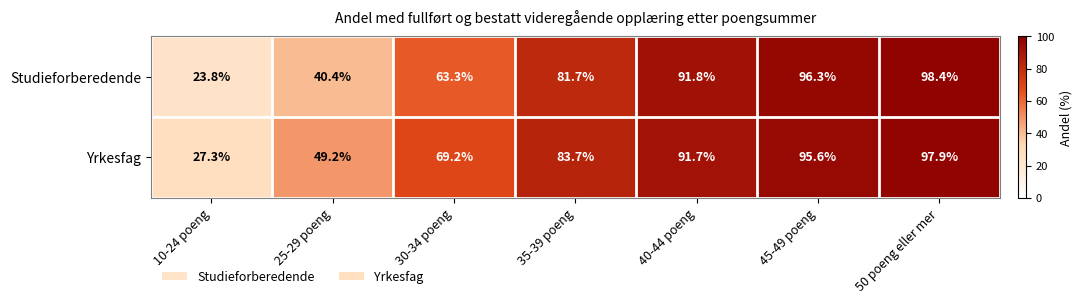

Reading left to right, transcribe all the data shown in this chart.

Studieforberedende: 10-24 poeng=23.8	25-29 poeng=40.4	30-34 poeng=63.3	35-39 poeng=81.7	40-44 poeng=91.8	45-49 poeng=96.3	50 poeng eller mer=98.4
Yrkesfag: 10-24 poeng=27.3	25-29 poeng=49.2	30-34 poeng=69.2	35-39 poeng=83.7	40-44 poeng=91.7	45-49 poeng=95.6	50 poeng eller mer=97.9